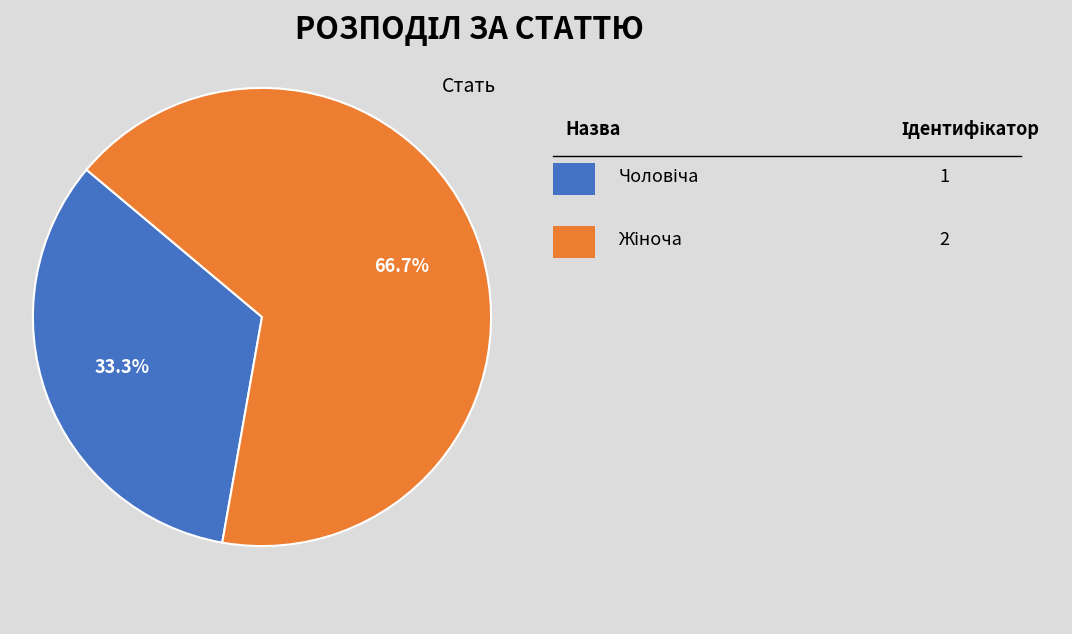

Is there a majority slice in this chart?

Yes